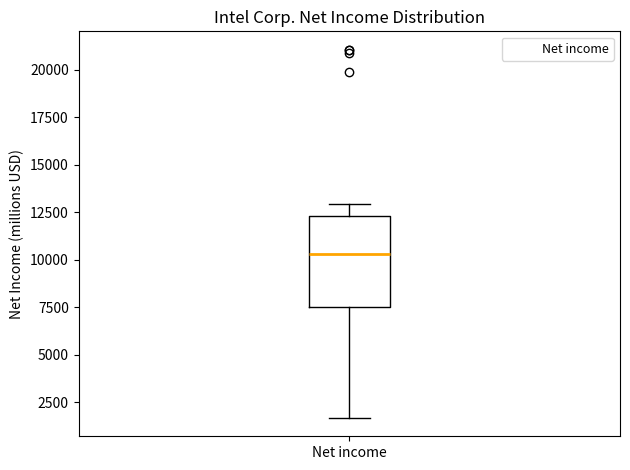

Transcribe this box plot: give where the median line is, the range the box spans, and where the two whiskers end, as read against the y-axis. The values are not printed on the chart, so give them approximately, as read against the axis.

median 10500, box 7500 to 12500, whiskers 1500 to 13000